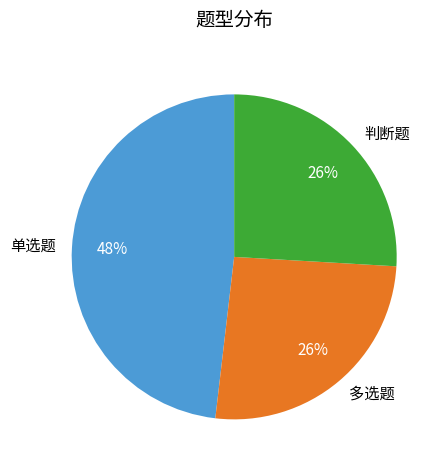

How many slices are in this pie chart?

3